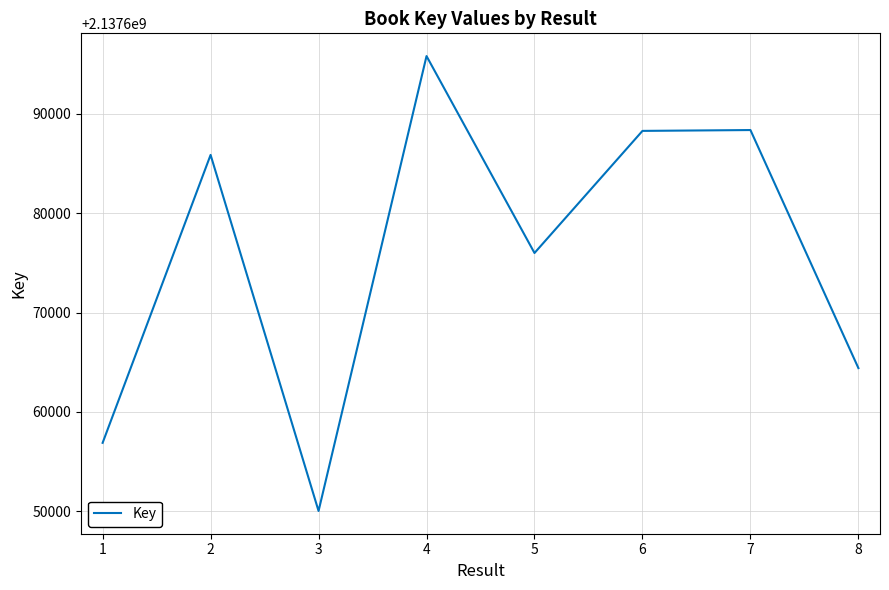

What value does the data have at 3, to the nearest 100?

2137650000